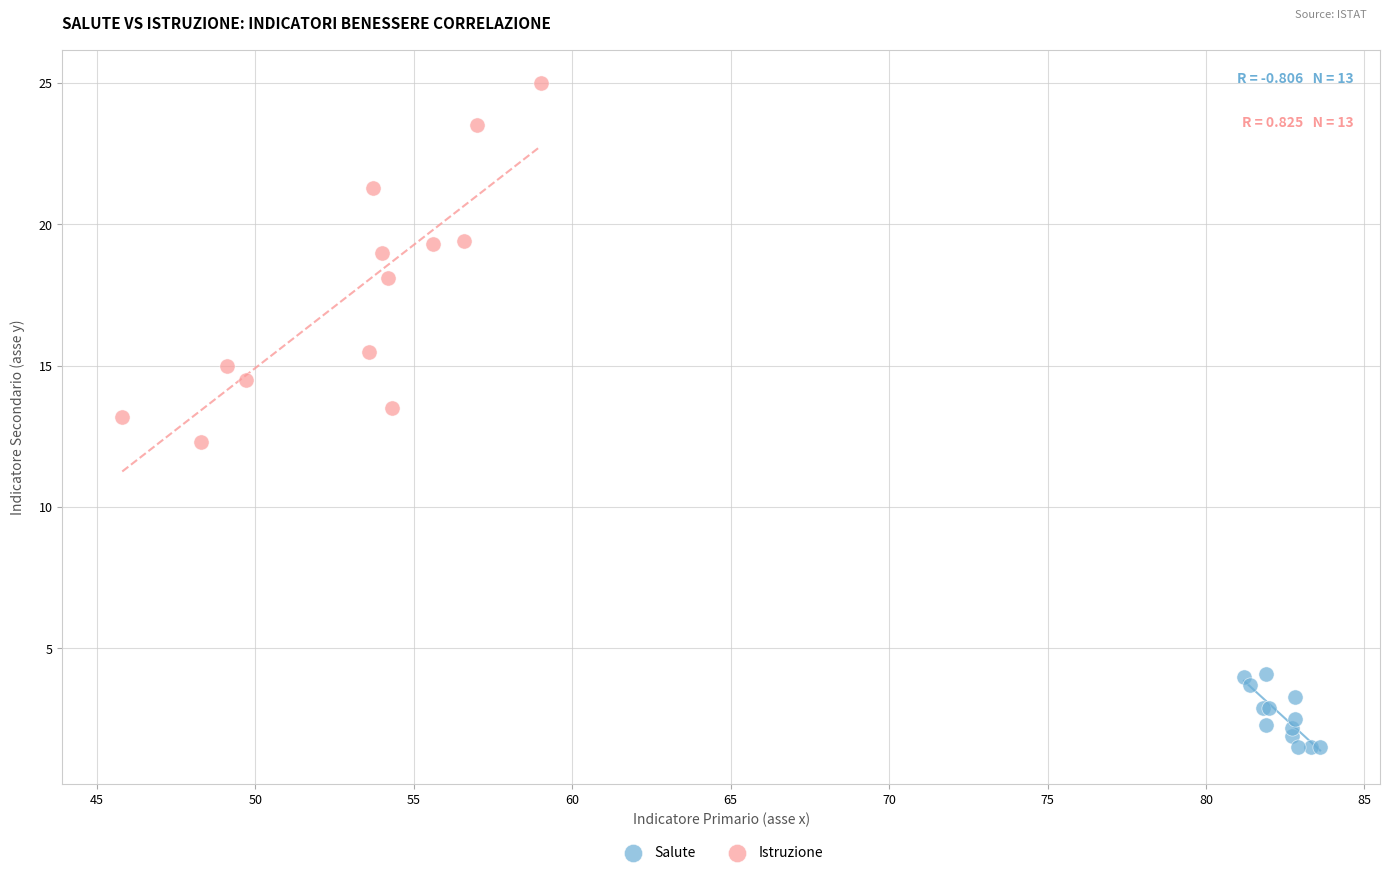

Which series reaches the minimum Y coordinate?

Salute